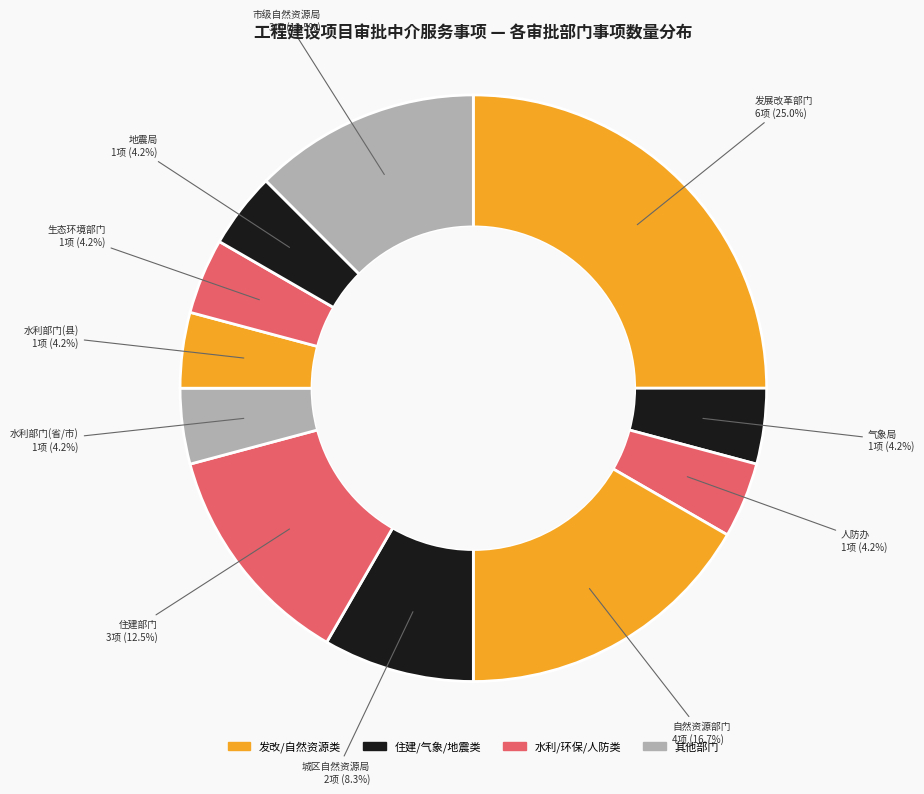

Count the number of slices in the pie.

11